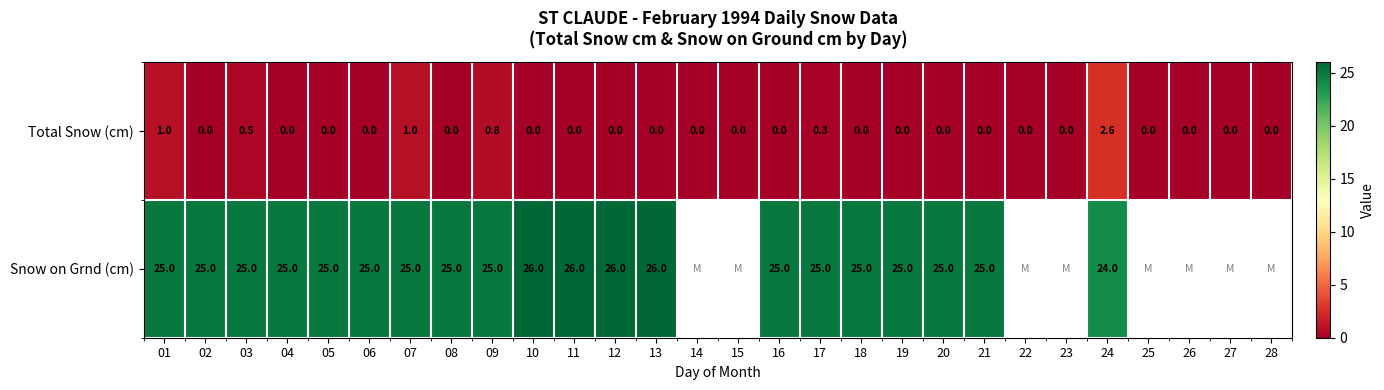

At 05, list the series in order from largest to smallest.

Snow on Grnd (cm), Total Snow (cm)